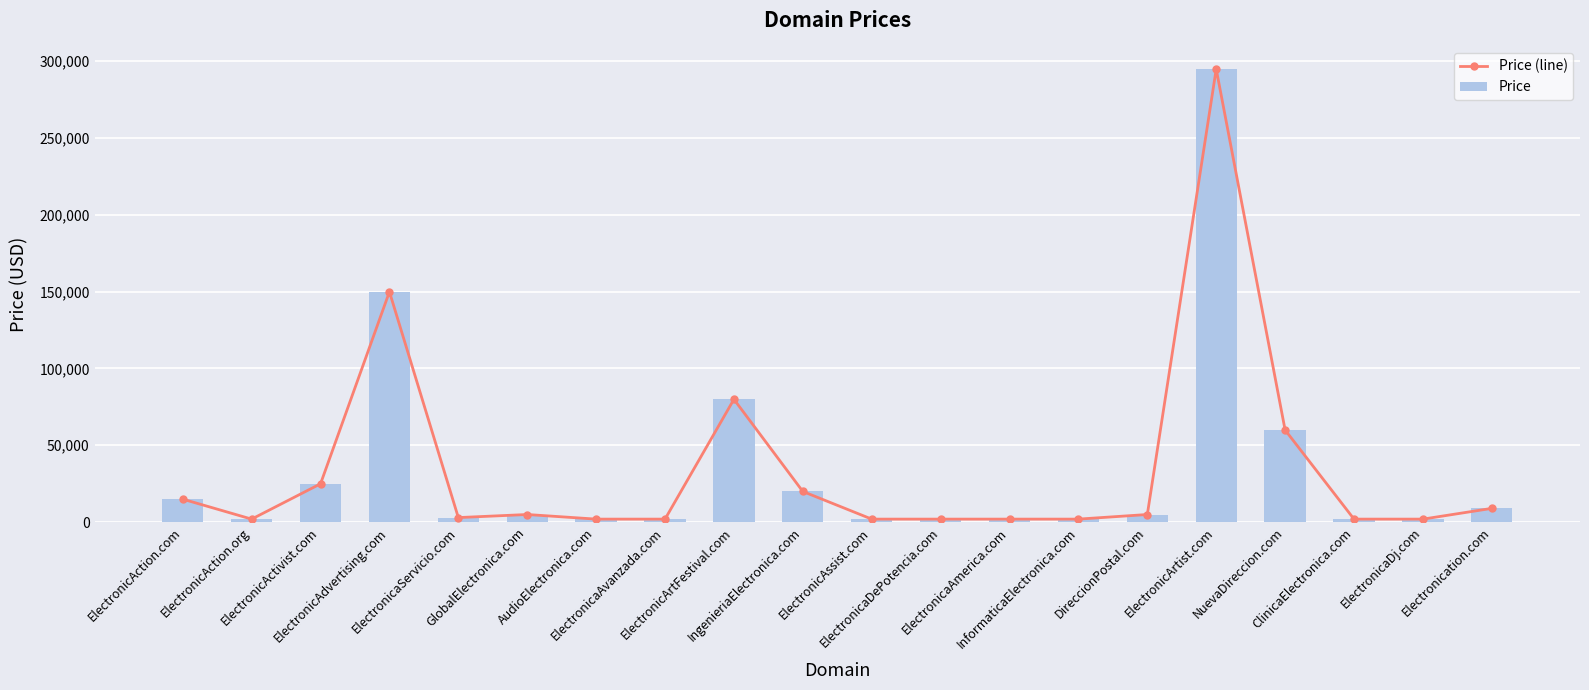

Reading left to right, extract all data points from this chart.

Price (line): ElectronicAction.com=14888	ElectronicAction.org=1888	ElectronicActivist.com=24888	ElectronicAdvertising.com=149888	ElectronicaServicio.com=2888	GlobalElectronica.com=4888	AudioElectronica.com=1888	ElectronicaAvanzada.com=1888	ElectronicArtFestival.com=79888	IngenieriaElectronica.com=19888	ElectronicAssist.com=1888	ElectronicaDePotencia.com=1888	ElectronicaAmerica.com=1888	InformaticaElectronica.com=1888	DireccionPostal.com=4888	ElectronicArtist.com=294888	NuevaDireccion.com=59888	ClinicaElectronica.com=1888	ElectronicaDj.com=1888	Electronication.com=8888
Price: ElectronicAction.com=14888	ElectronicAction.org=1888	ElectronicActivist.com=24888	ElectronicAdvertising.com=149888	ElectronicaServicio.com=2888	GlobalElectronica.com=4888	AudioElectronica.com=1888	ElectronicaAvanzada.com=1888	ElectronicArtFestival.com=79888	IngenieriaElectronica.com=19888	ElectronicAssist.com=1888	ElectronicaDePotencia.com=1888	ElectronicaAmerica.com=1888	InformaticaElectronica.com=1888	DireccionPostal.com=4888	ElectronicArtist.com=294888	NuevaDireccion.com=59888	ClinicaElectronica.com=1888	ElectronicaDj.com=1888	Electronication.com=8888